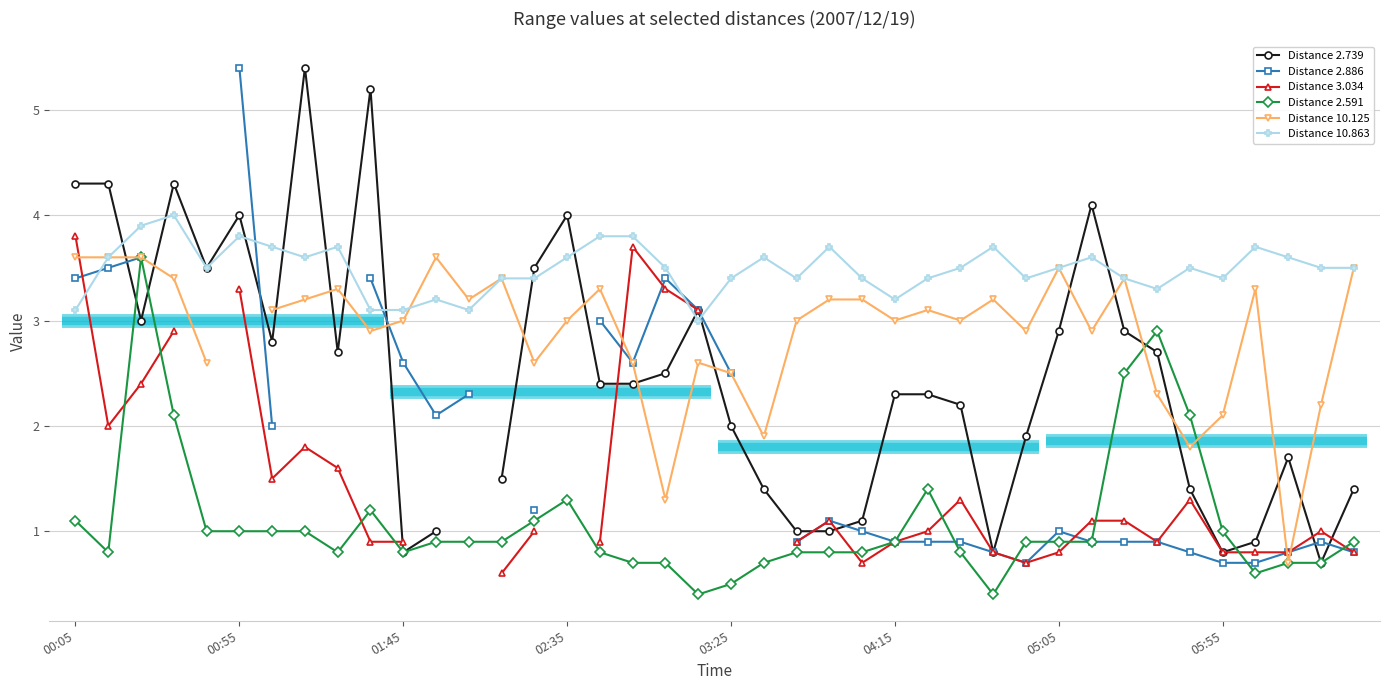

How many categories are shown in the chart?

40